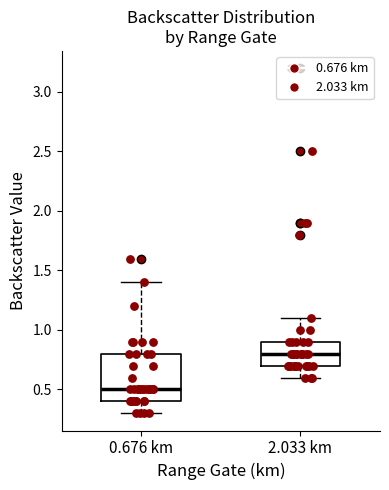

Which box has the lowest median line?

0.676 km